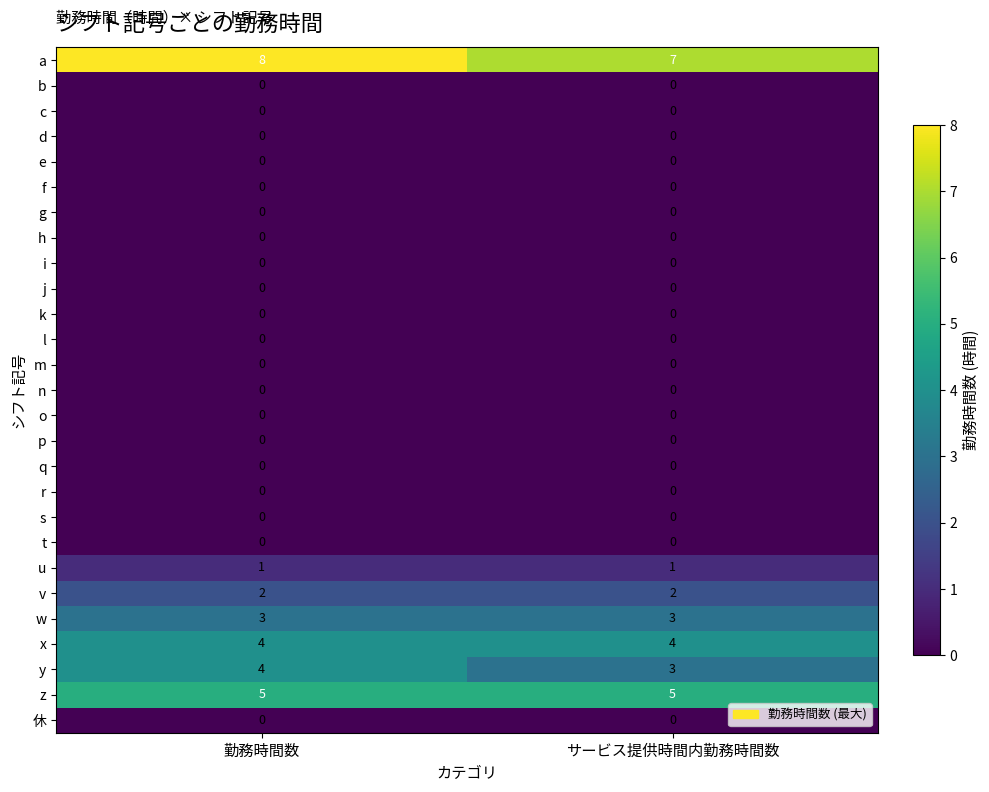

What is the difference between the highest and lowest values at サービス提供時間内勤務時間数?

7